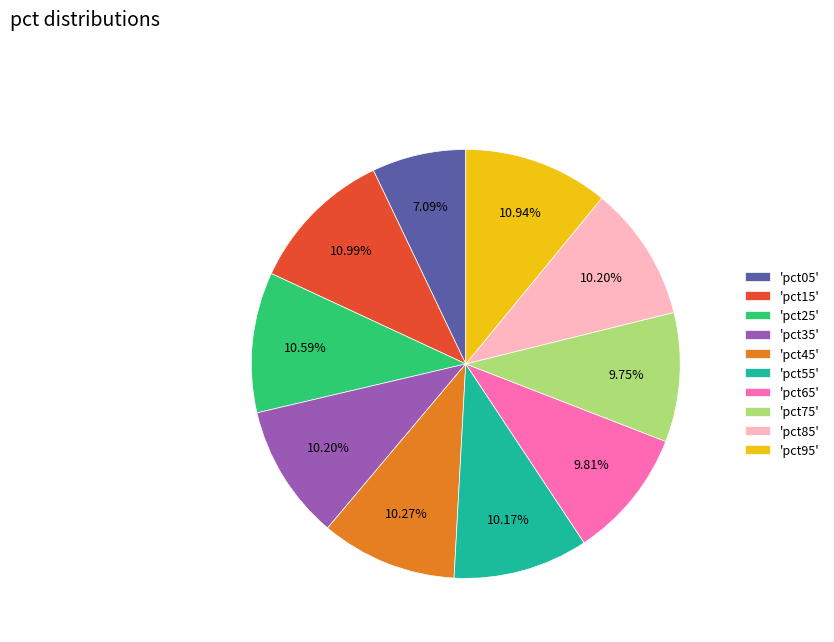

Does 'pct85' represent more than half of the total?

No